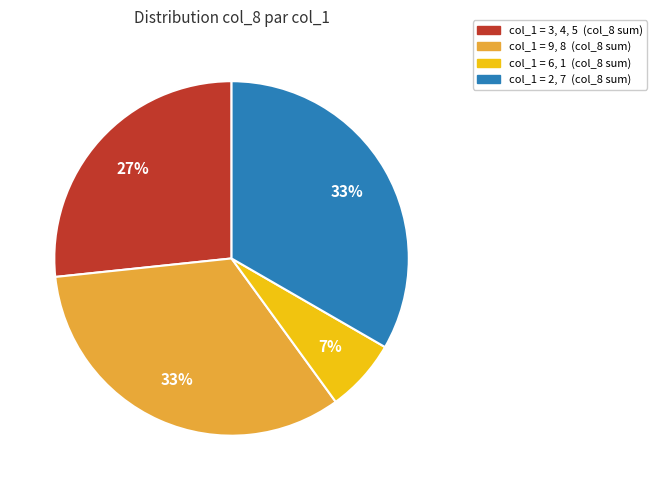

Is there any slice that represents more than half of the pie?

No